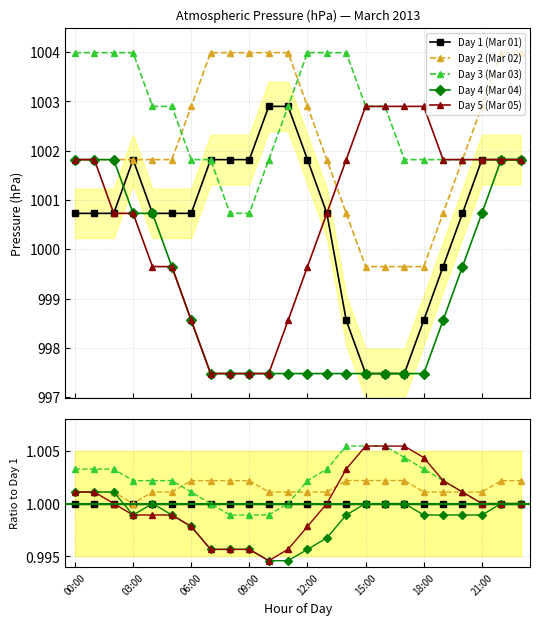

True or false: Day 2 (Mar 02) has a value of 1.5 at 10.

False